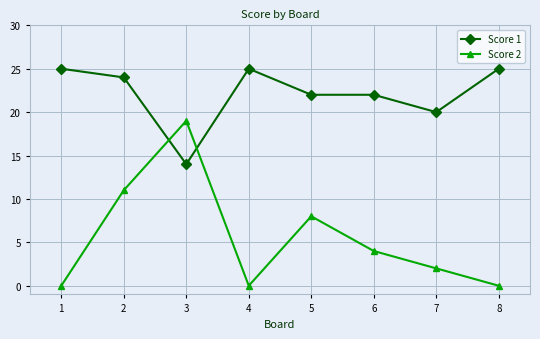

At how many categories does at least one series exceed 21?

6